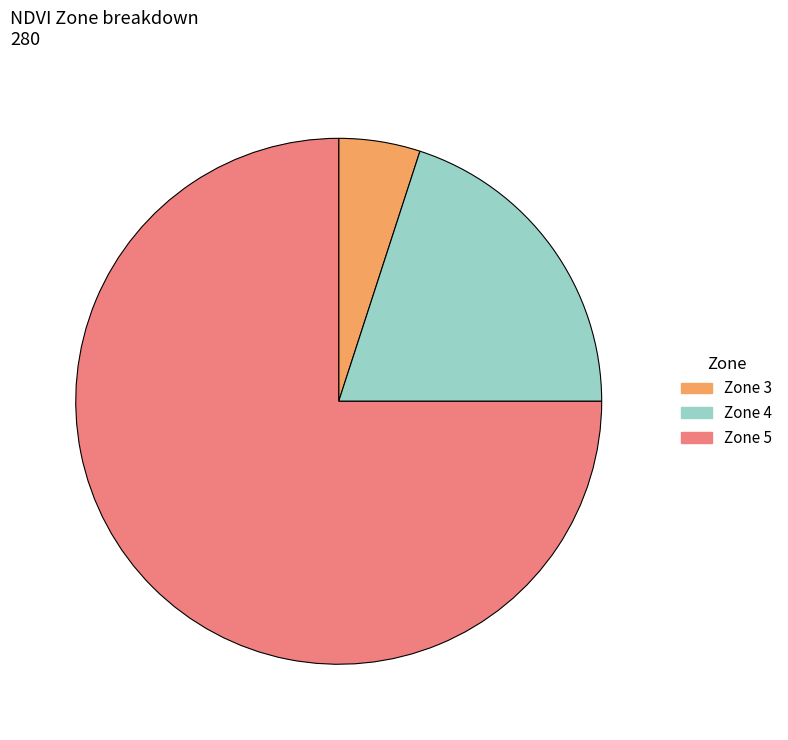

Which category has the smallest portion of the pie?

Zone 3